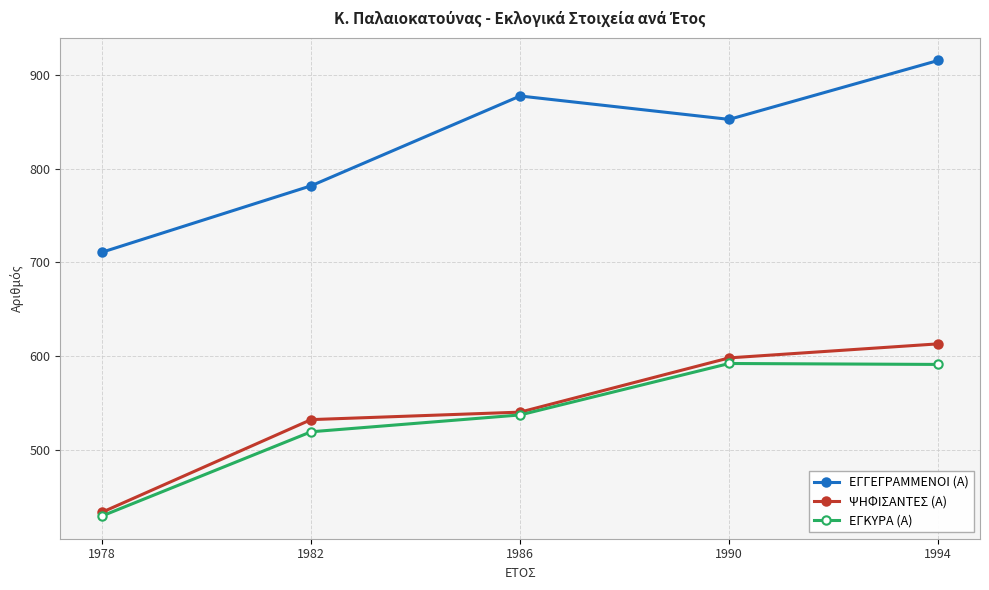

What are all the series names shown in the legend?

ΕΓΓΕΓΡΑΜΜΕΝΟΙ (Α), ΨΗΦΙΣΑΝΤΕΣ (Α), ΕΓΚΥΡΑ (Α)